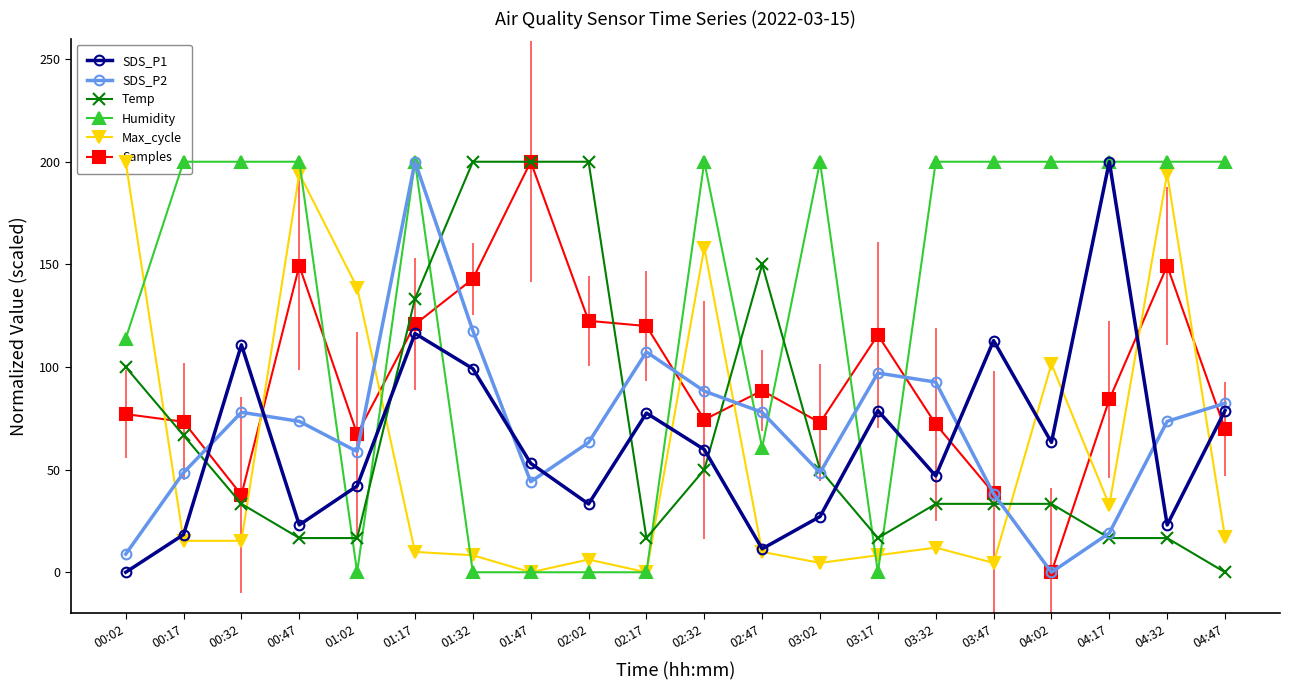

What is the sum of the SDS_P2 values at 00:47 and 03:32?

166.2